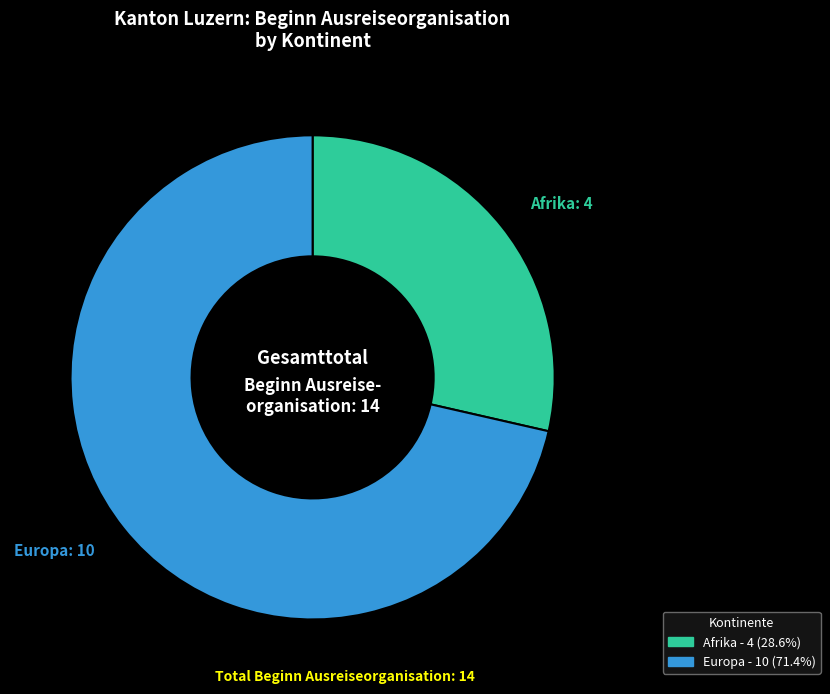

Is there a majority slice in this chart?

Yes